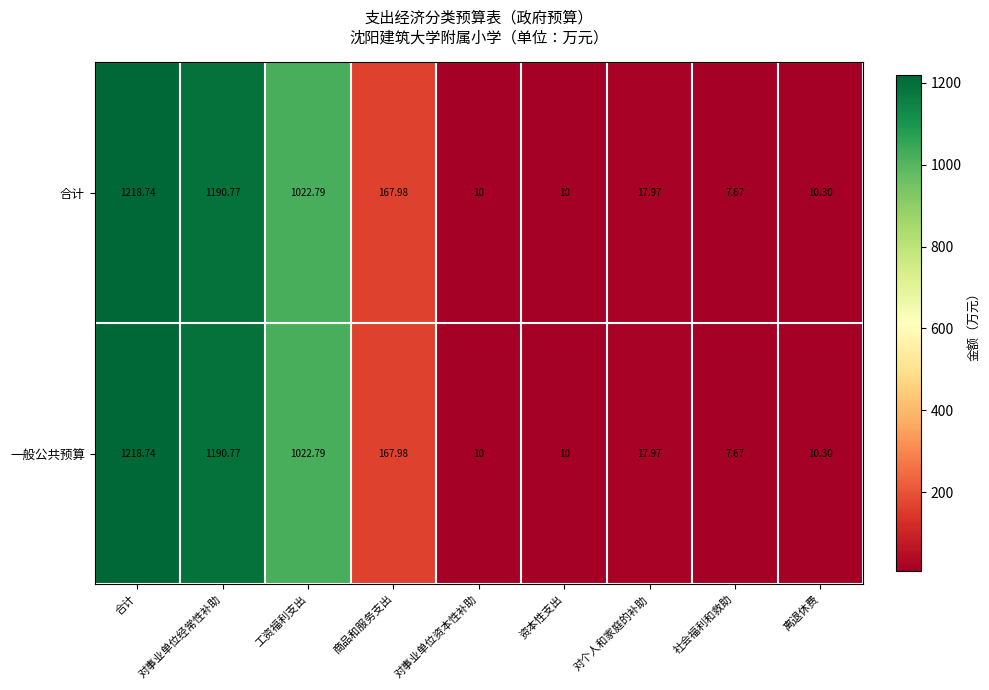

Count the number of data series in this chart.

2